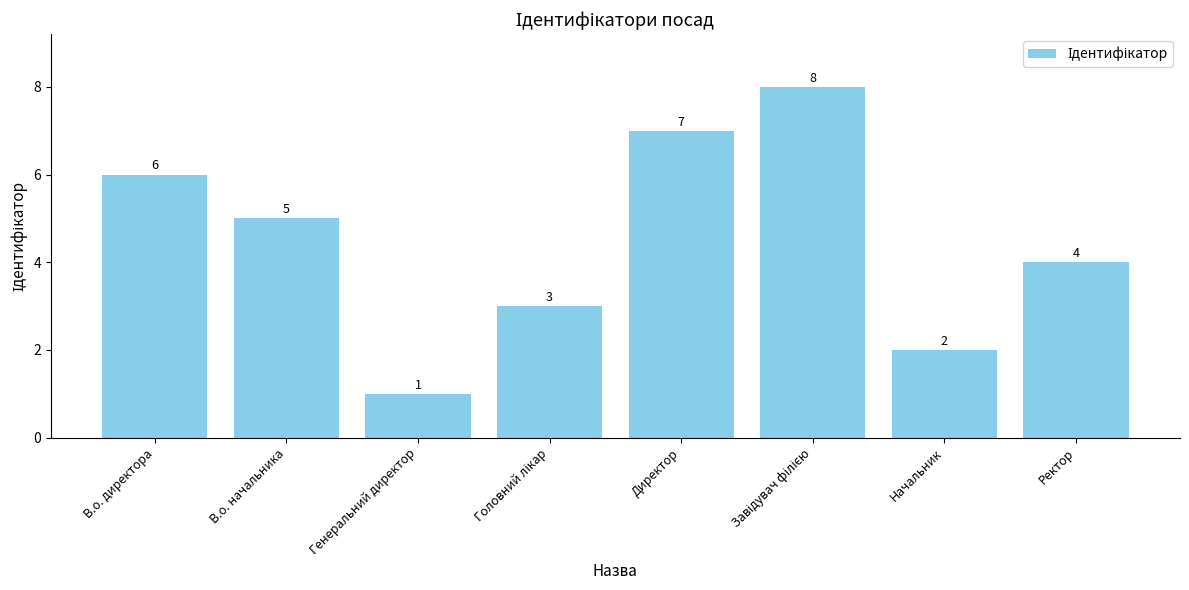

Reading right to left, extract all data points from this chart.

4	2	8	7	3	1	5	6